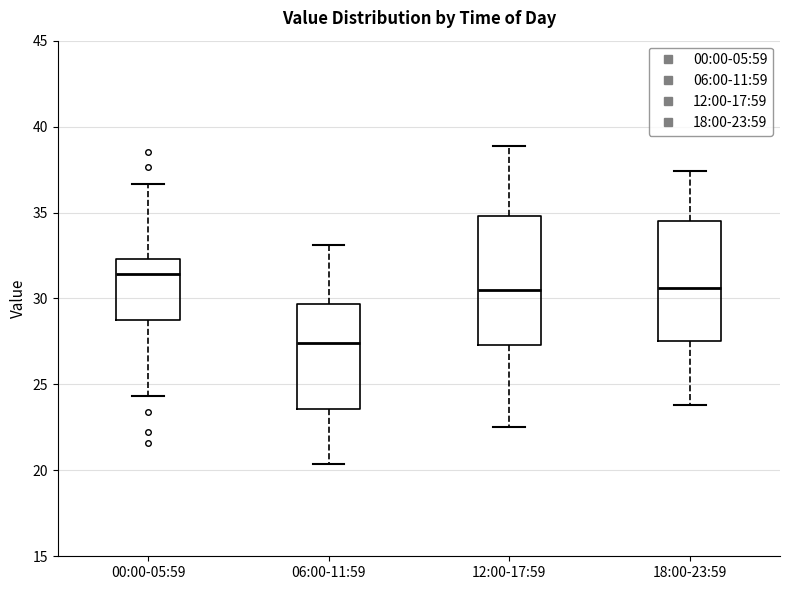

Reading left to right, read every box against the y-axis: the position of its median line, the range the box covers, and the ends of its whiskers. The values are not printed on the chart, so give them approximately, as read against the axis.

00:00-05:59: median 31.5, box 29.0 to 32.5, whiskers 24.5 to 36.5
06:00-11:59: median 27.5, box 23.5 to 29.5, whiskers 20.5 to 33.0
12:00-17:59: median 30.5, box 27.5 to 35.0, whiskers 22.5 to 39.0
18:00-23:59: median 30.5, box 27.5 to 34.5, whiskers 24.0 to 37.5